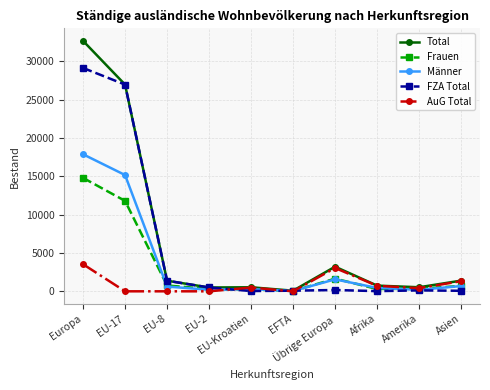

What is the highest value of the FZA Total series?

29115